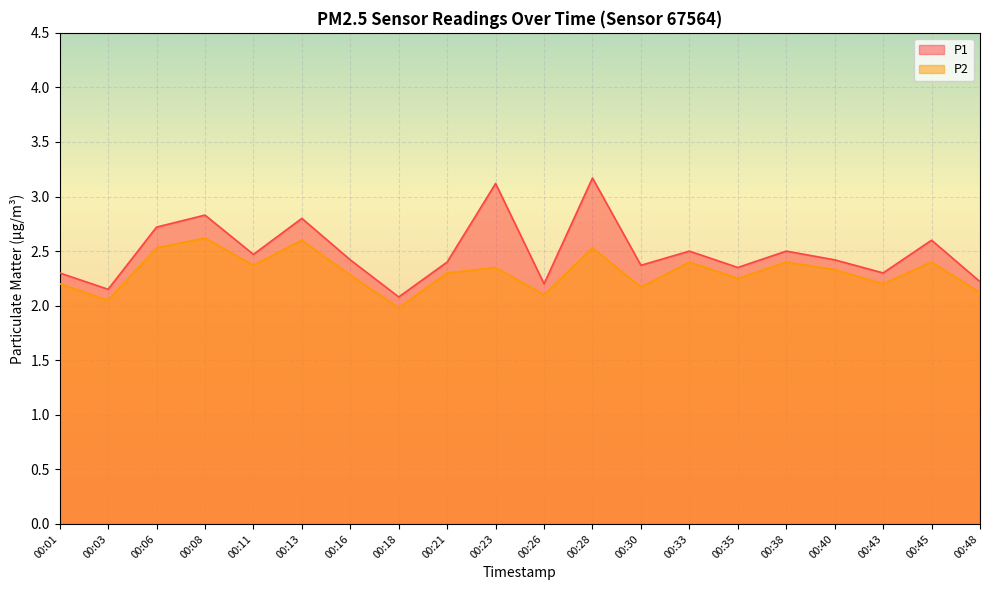

Read the P1 value at 00:11.

2.5